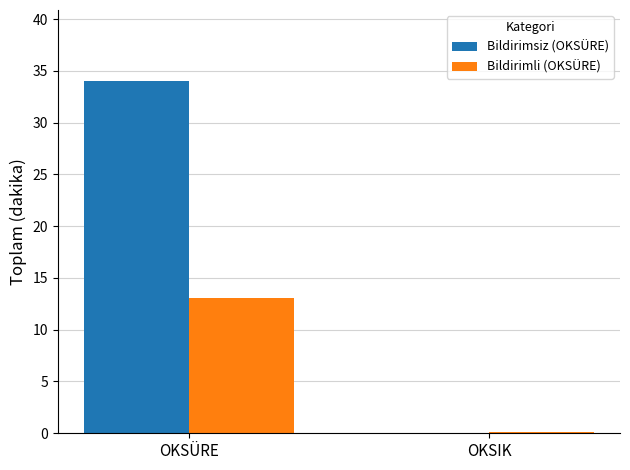

What is the total value across all series at OKSIK?

0.2